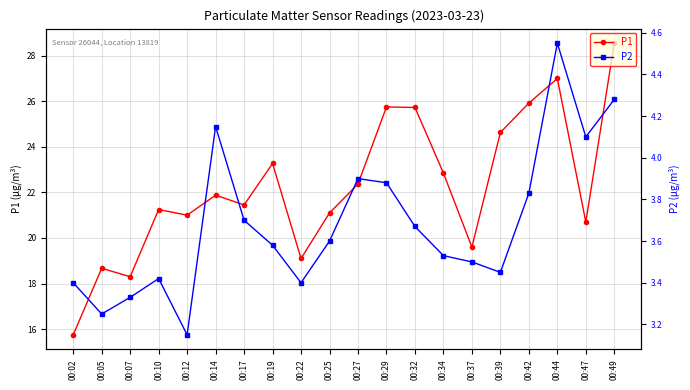

What is the value of the P1 point at the 6th from the left?

21.9